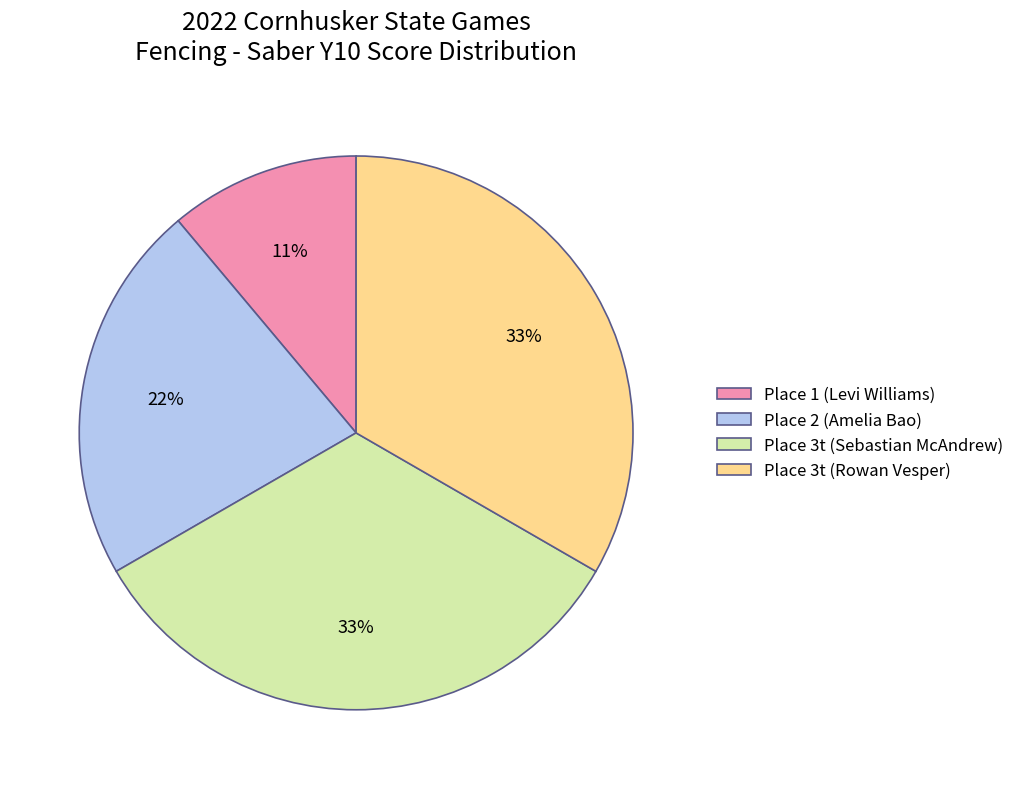

Approximately how many times larger is the value at Place 3t (Rowan Vesper) compared to Place 1 (Levi Williams)?

3.0